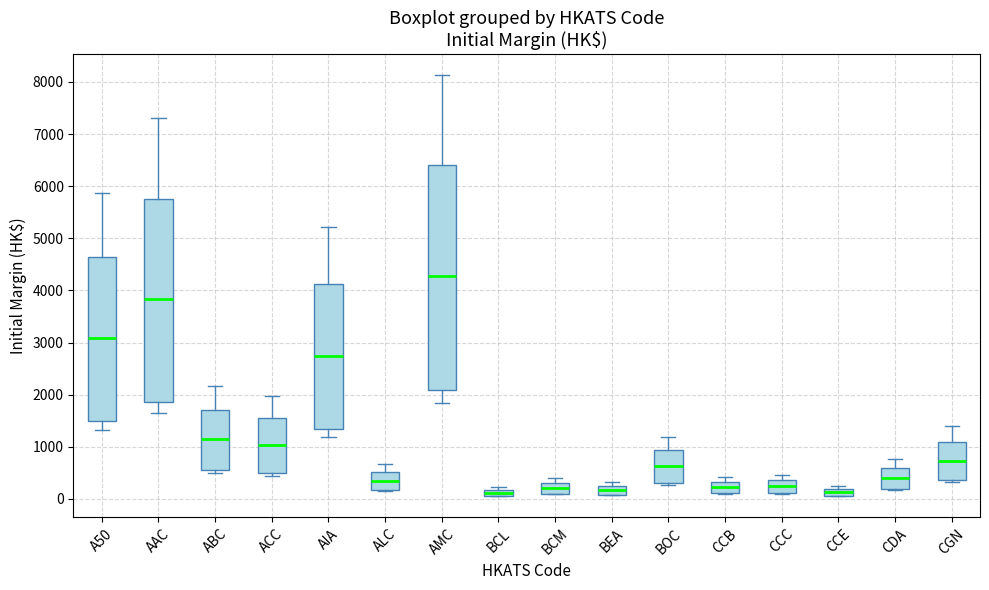

Where does the upper whisker of the box for AMC end on the y-axis? The values are not printed on the chart, so give them approximately, as read against the axis.

8100